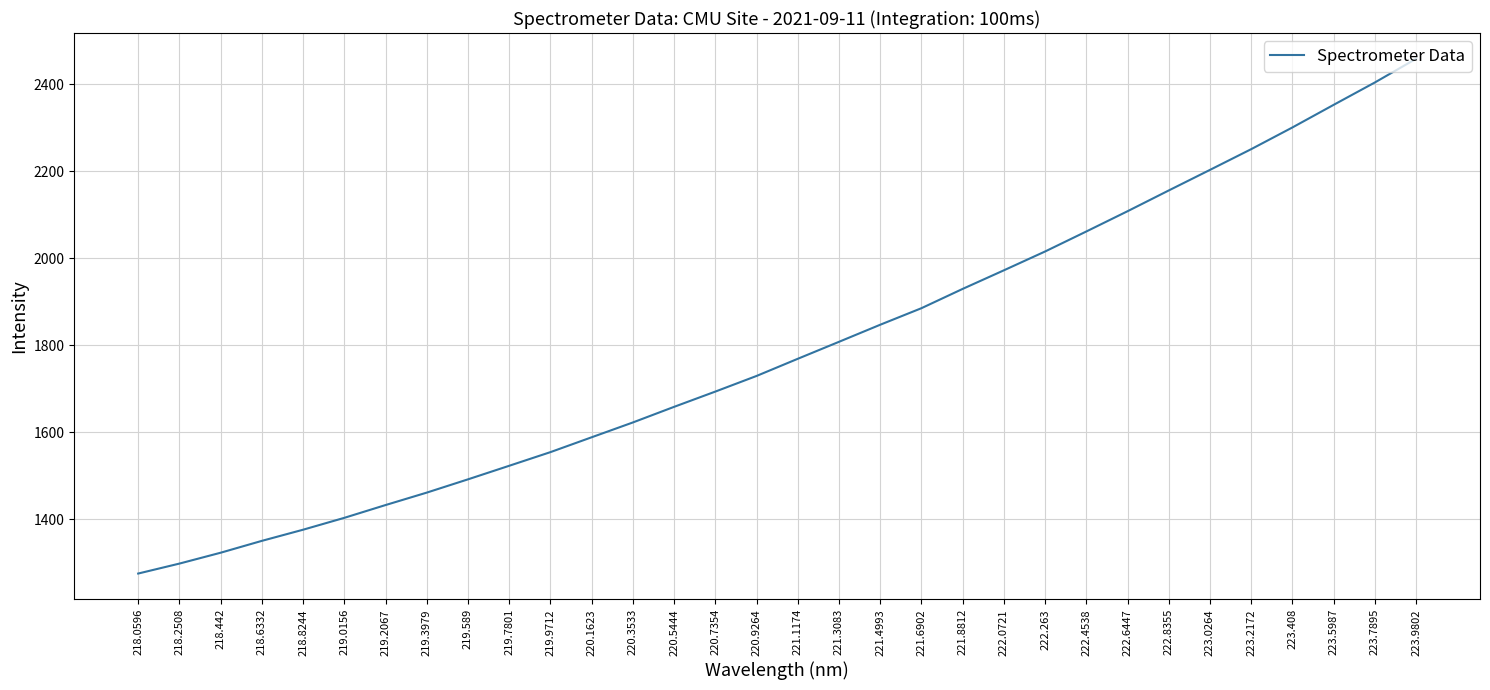

Rank the categories by value from highest to lowest.

223.9802, 223.7895, 223.5987, 223.408, 223.2172, 223.0264, 222.8355, 222.6447, 222.4538, 222.263, 222.0721, 221.8812, 221.6902, 221.4993, 221.3083, 221.1174, 220.9264, 220.7354, 220.5444, 220.3533, 220.1623, 219.9712, 219.7801, 219.589, 219.3979, 219.2067, 219.0156, 218.8244, 218.6332, 218.442, 218.2508, 218.0596